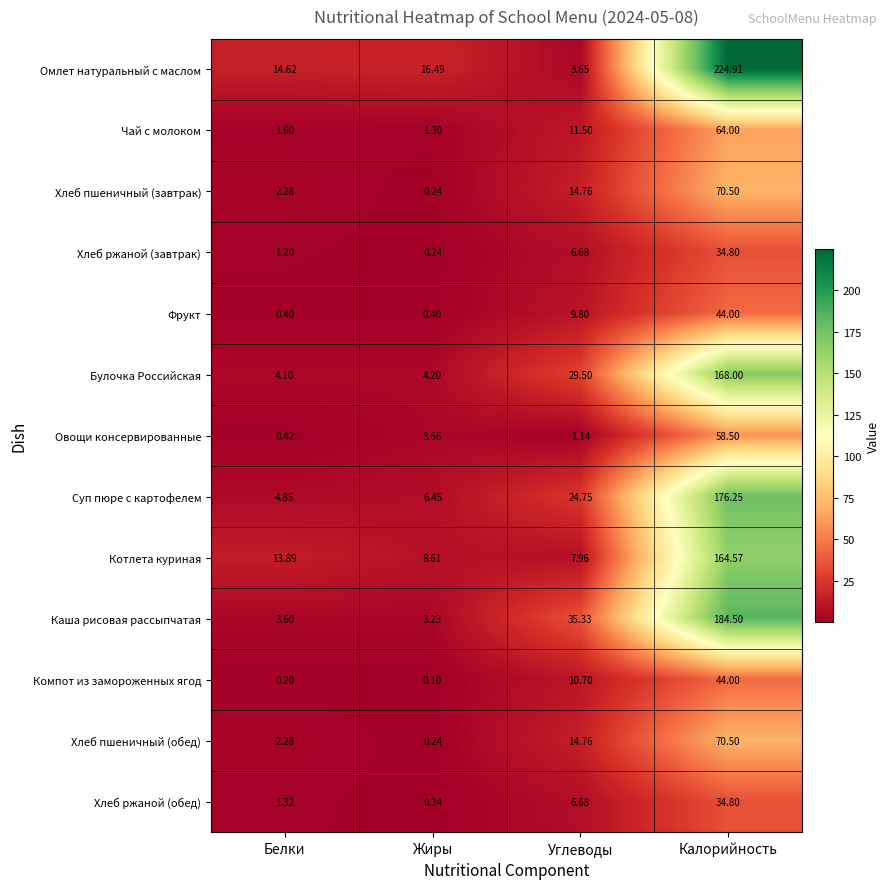

What is the spread (max minus min) of values at Углеводы?

34.2